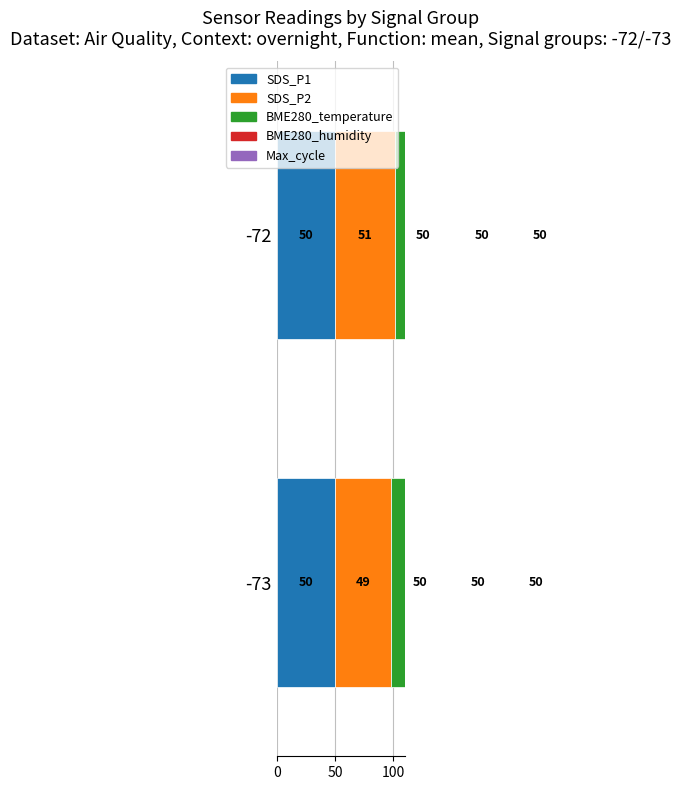

Which series changed the most between -73 and -72?

SDS_P2